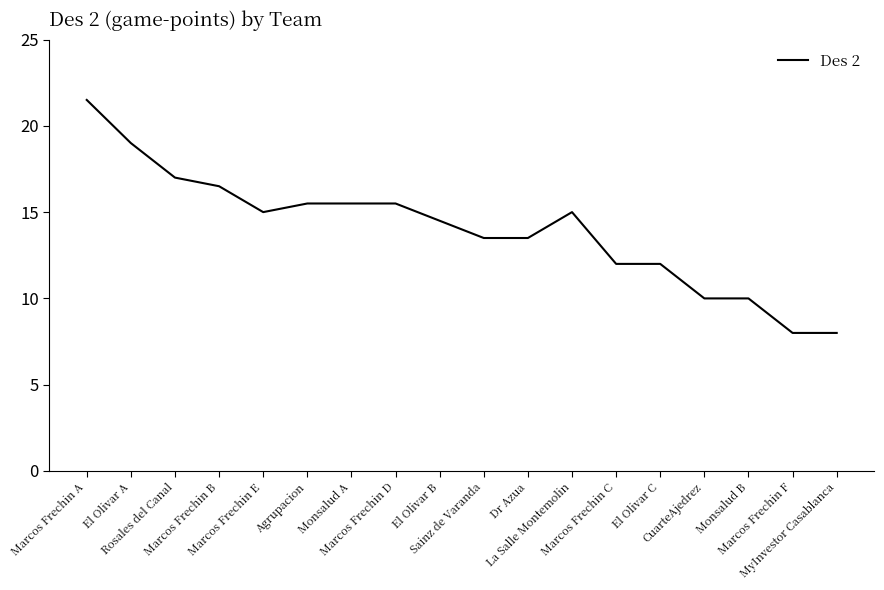

Reading left to right, what are all the values shown in this chart?

21.5	19.0	17.0	16.5	15.0	15.5	15.5	15.5	14.5	13.5	13.5	15.0	12.0	12.0	10.0	10.0	8.0	8.0